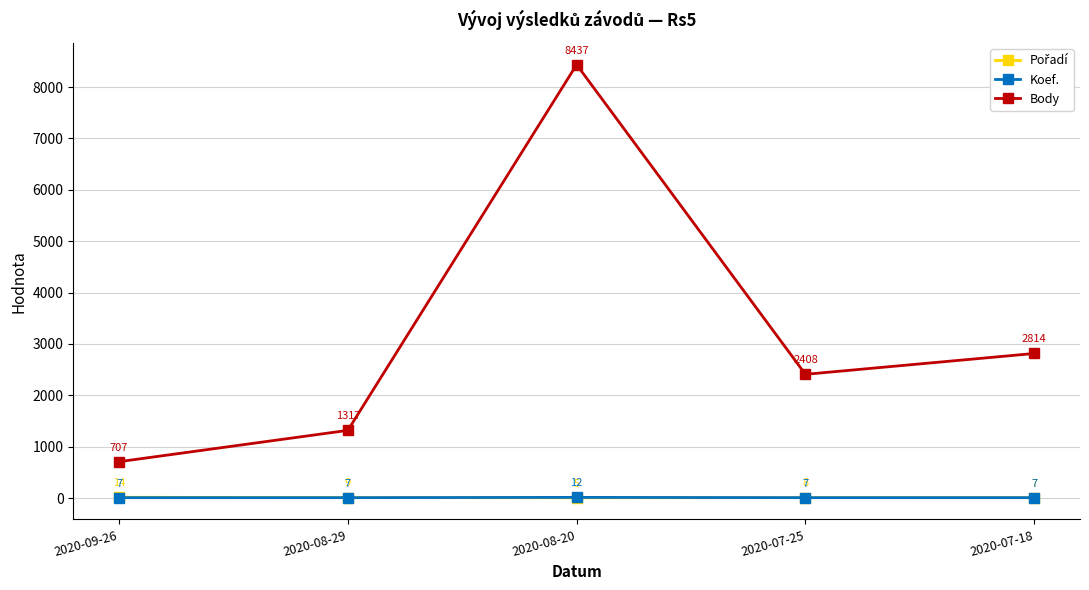

True or false: Koef. and Body cross at least once.

False